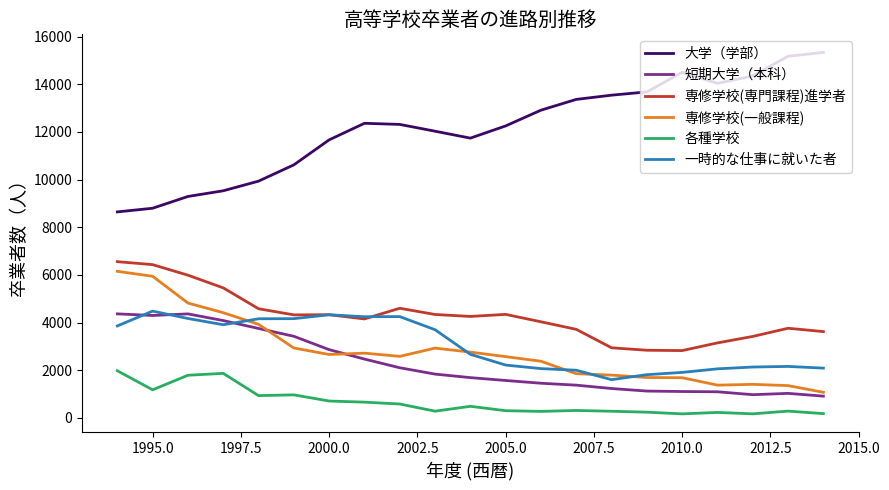

Which series has the largest range (max minus min)?

大学（学部）